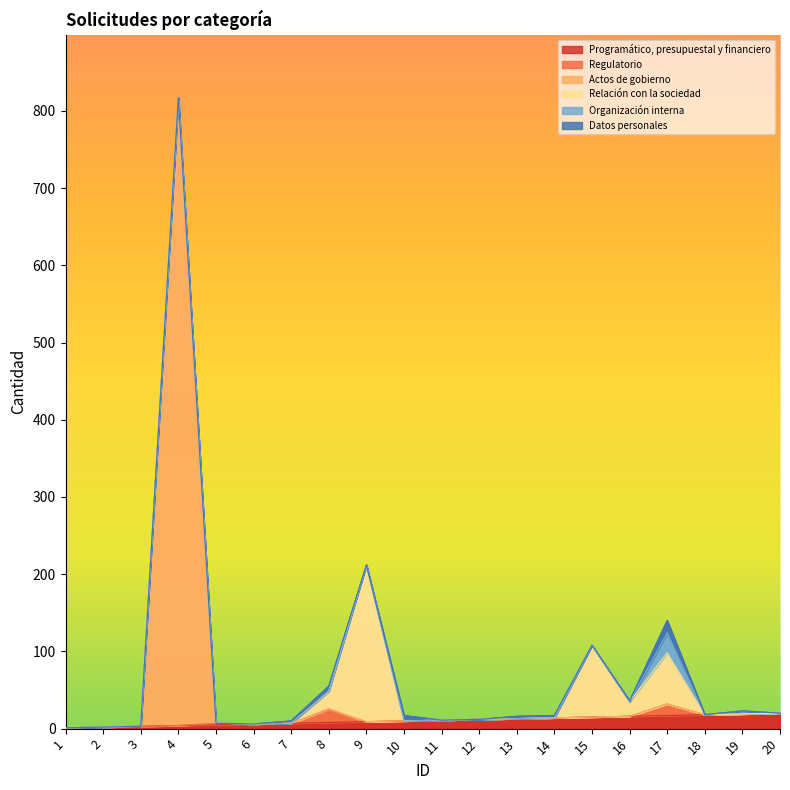

At how many categories does at least one series exceed 758?

1